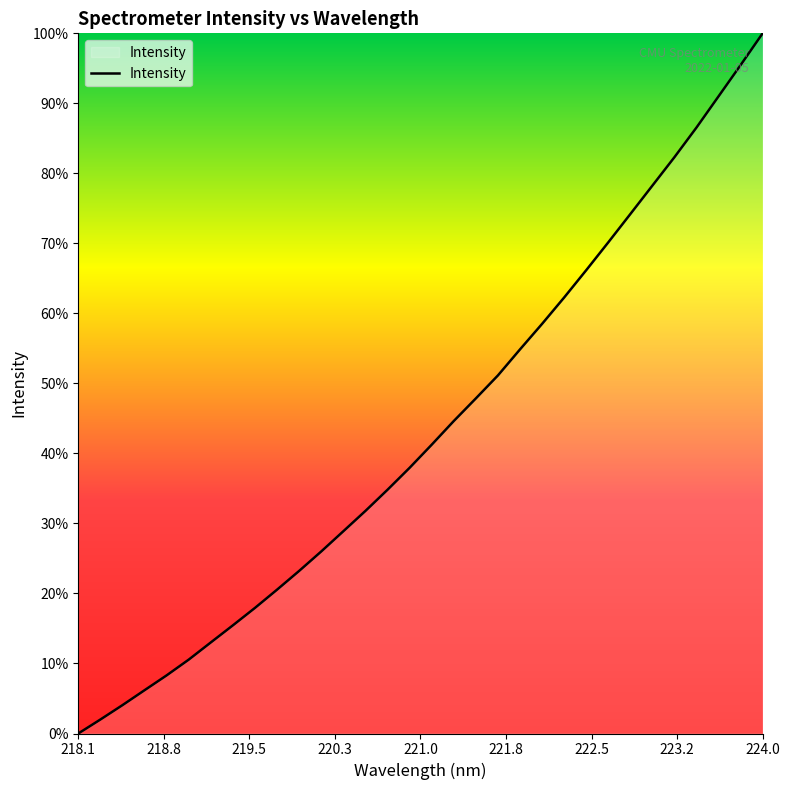

Is this an area chart (filled region under the line)?

Yes